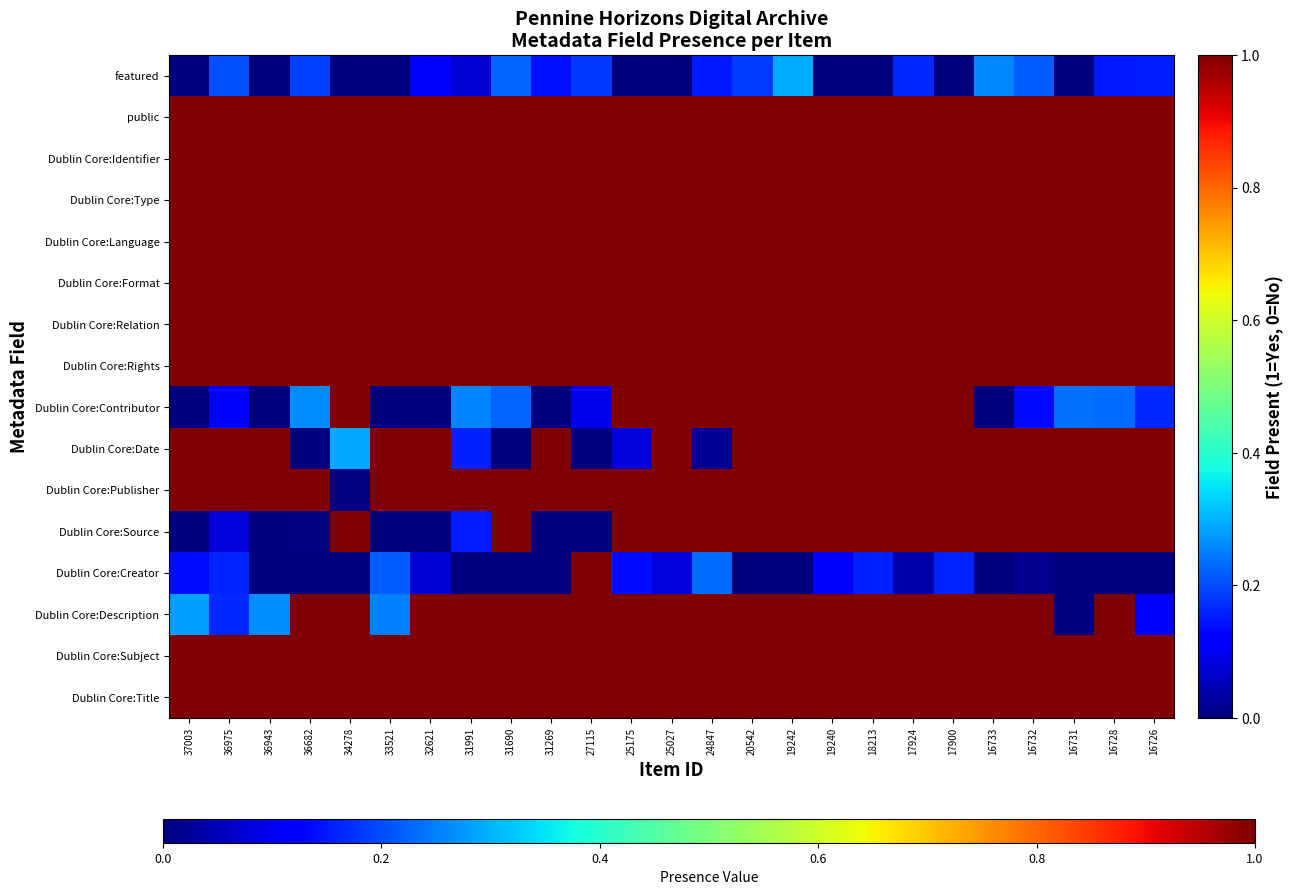

At which category is the sum across all series the highest?

19242